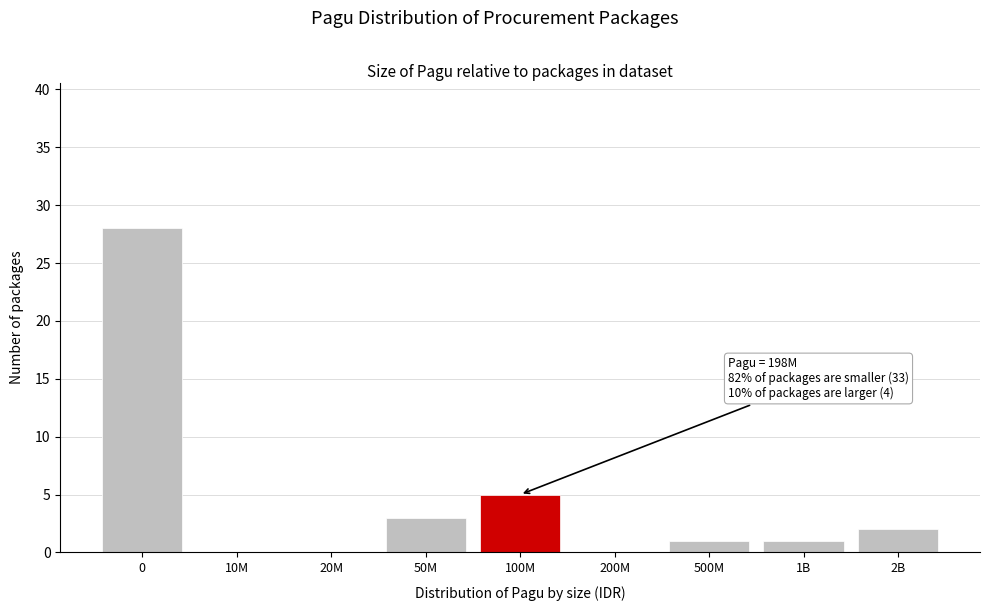

Reading right to left, what are all the values shown in this chart?

2B=2	1B=1	500M=1	200M=0	100M=5	50M=3	20M=0	10M=0	0=28